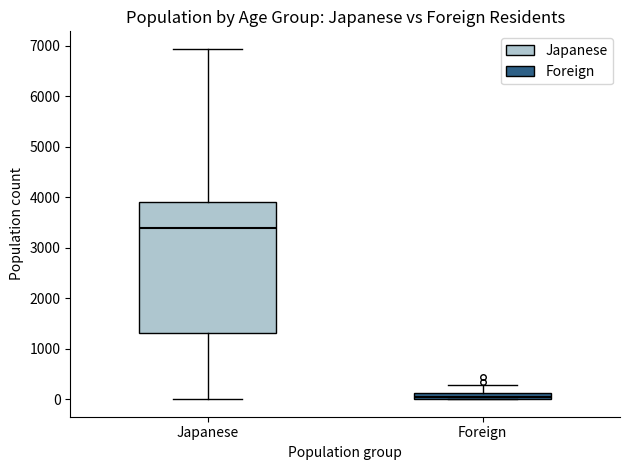

Where does the lower whisker of the box for Japanese end on the y-axis? The values are not printed on the chart, so give them approximately, as read against the axis.

0